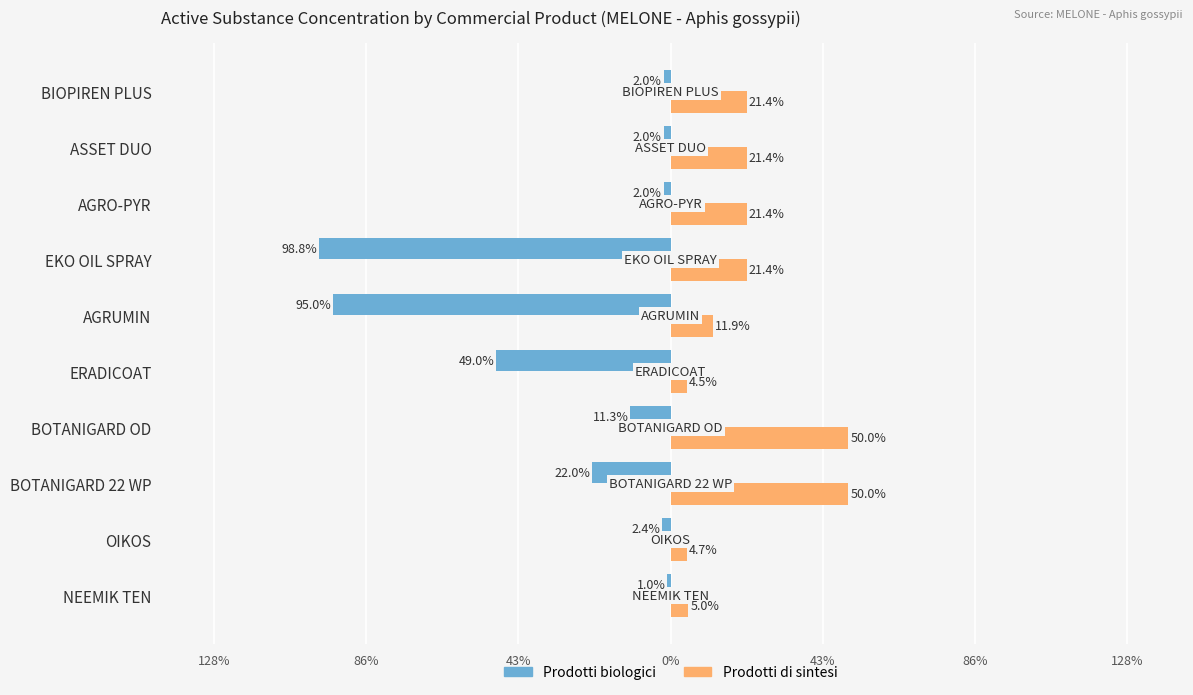

What are all the series names shown in the legend?

Prodotti biologici, Prodotti di sintesi